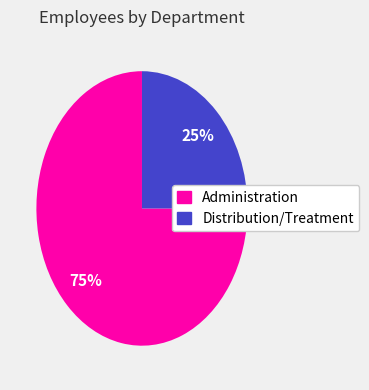

Approximately how many times larger is the value at Distribution/Treatment compared to Administration?

0.3